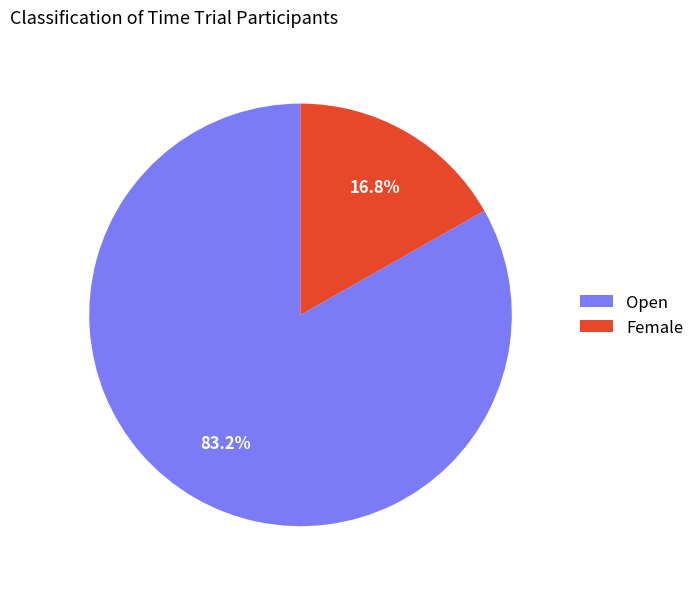

What is the ratio of the value at Female to the value at Open?

0.2